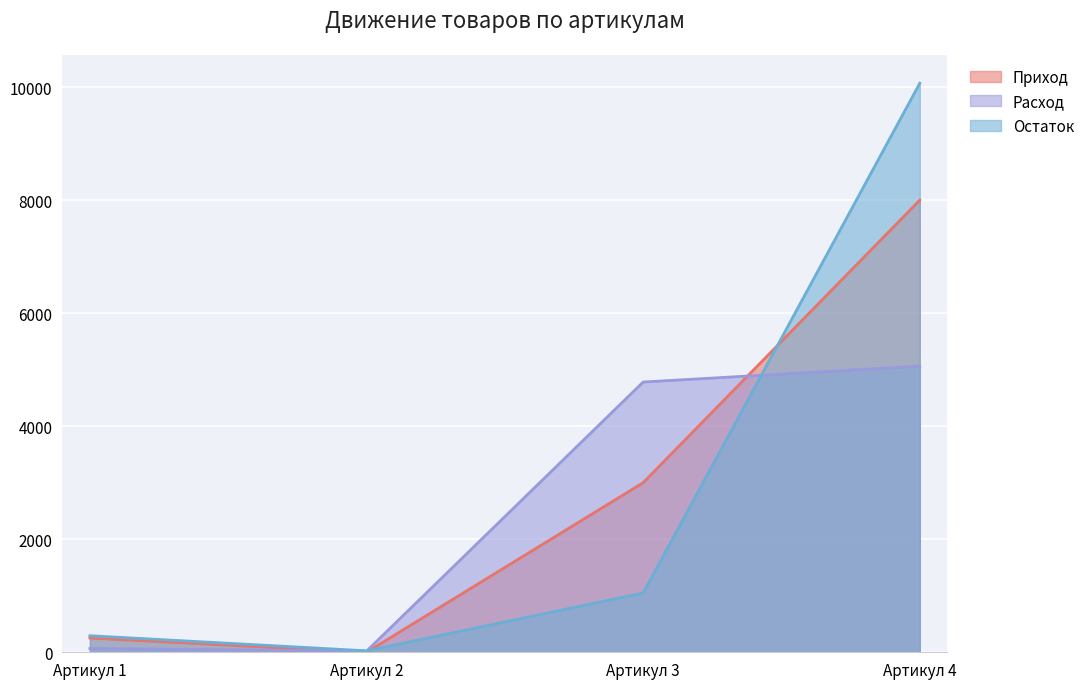

What is the sum of all Расход values?

9929